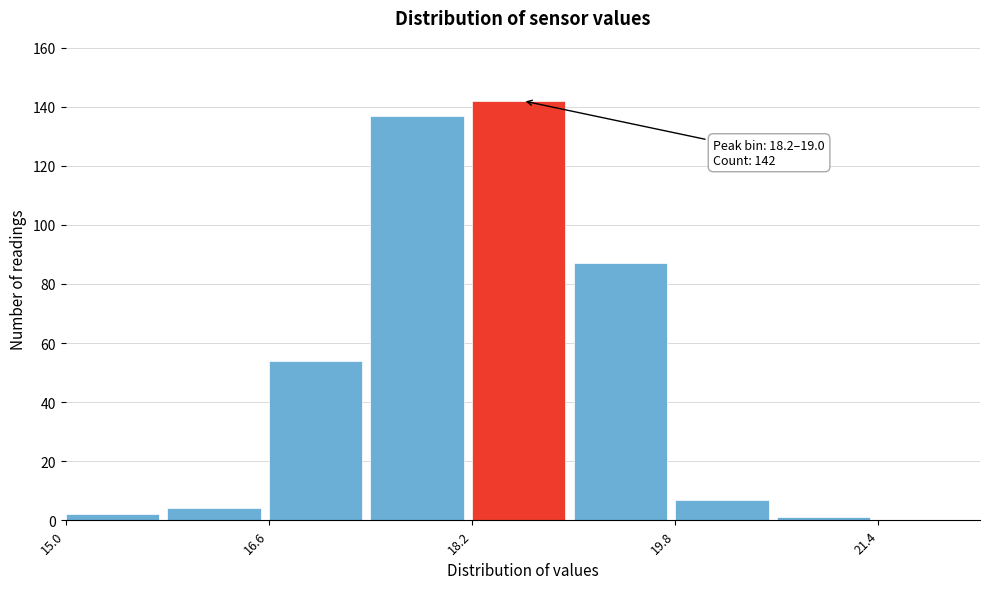

Which range on the x-axis has the tallest bar?

18.2 to 19.0